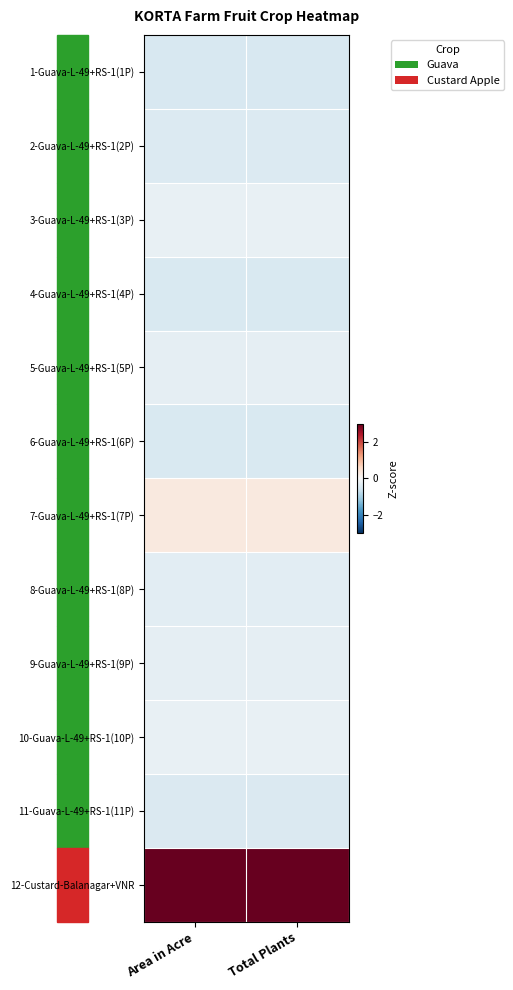

What is the minimum value shown in the chart?

-0.5